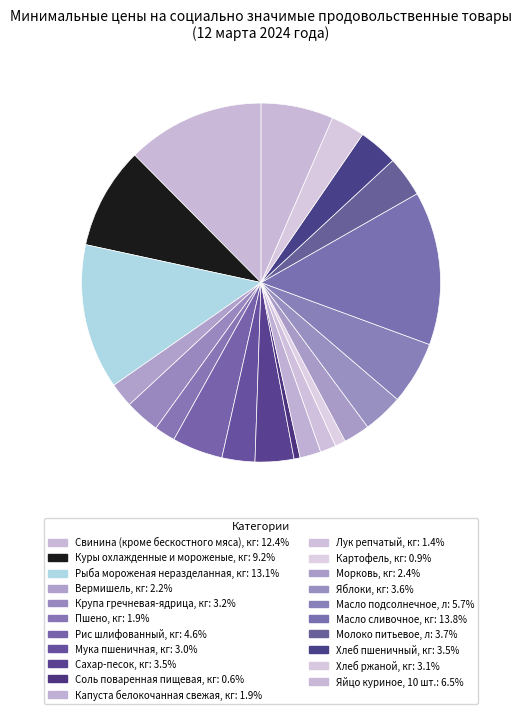

What is the ratio of the value at Рис шлифованный, кг to the value at Капуста белокочанная свежая, кг?

2.4